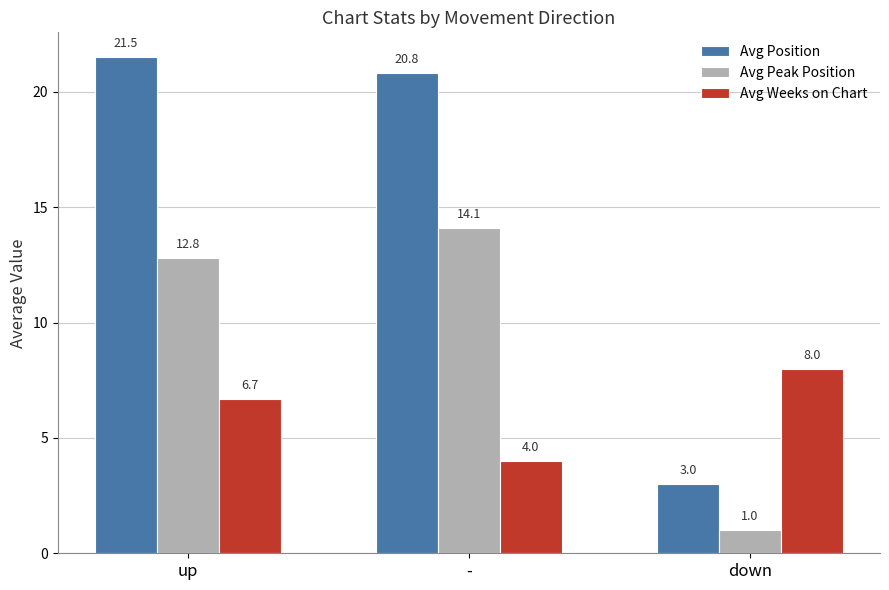

How many values in the Avg Weeks on Chart series exceed 6?

2